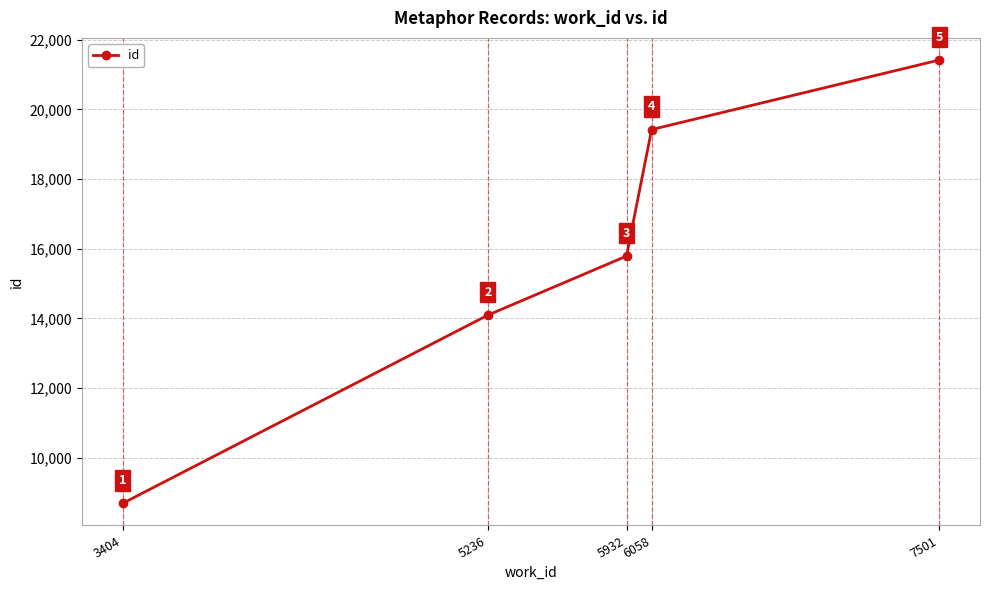

How many lines are shown in the chart?

1